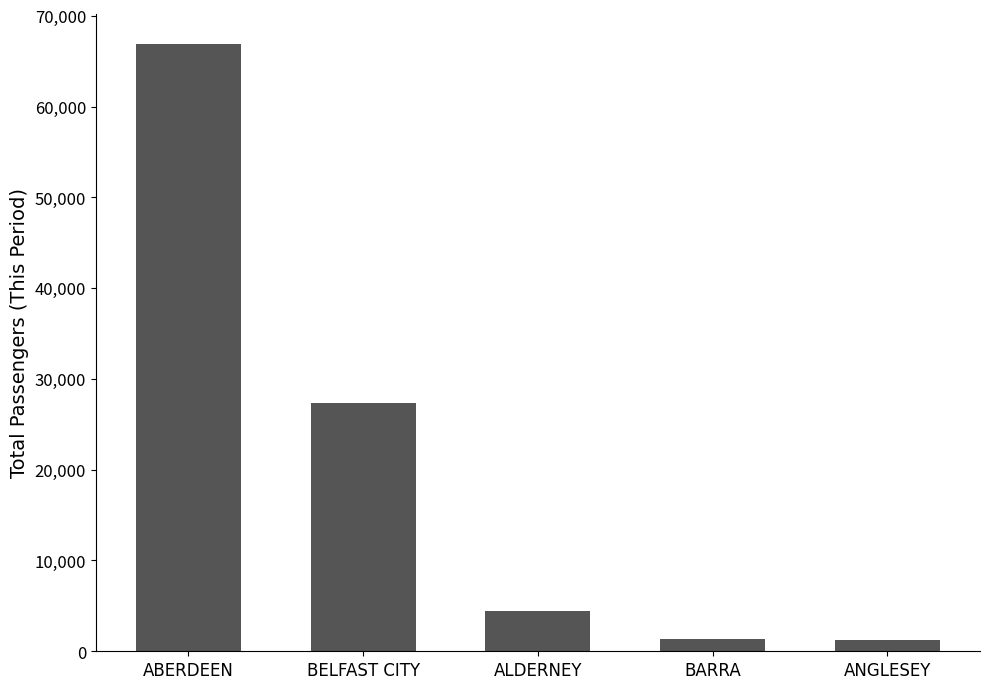

The chart shows a value of 27332 at BELFAST CITY. True or false?

True